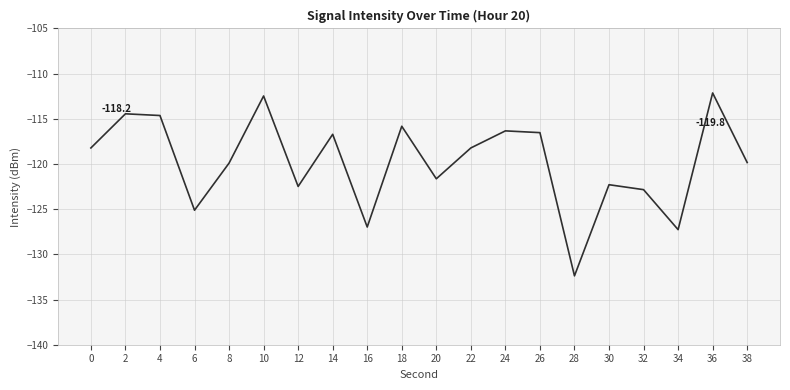

What is the difference between the values at 20 and 2?

7.2